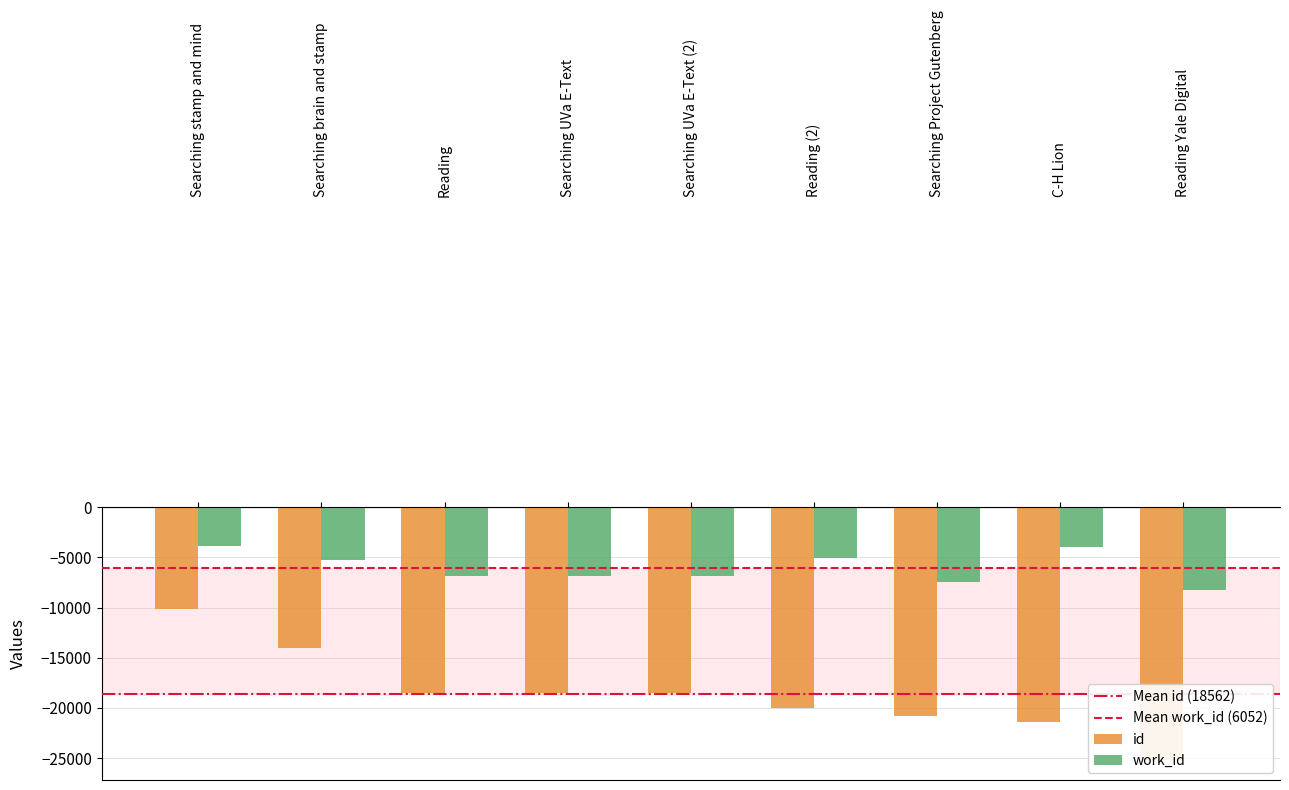

Is it true that work_id equals -8814 at Reading (2)?

False